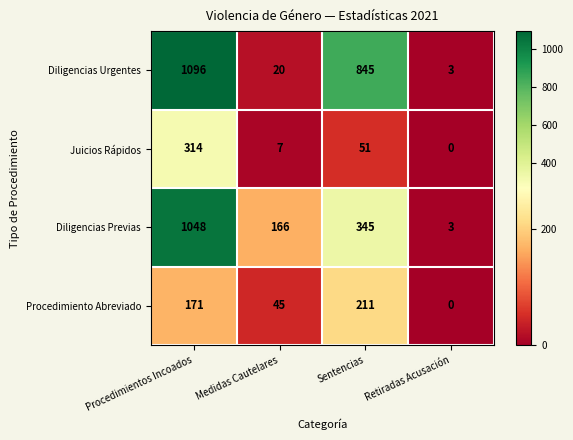

Rank the categories by Juicios Rápidos value from highest to lowest.

Procedimientos Incoados, Sentencias, Medidas Cautelares, Retiradas Acusación